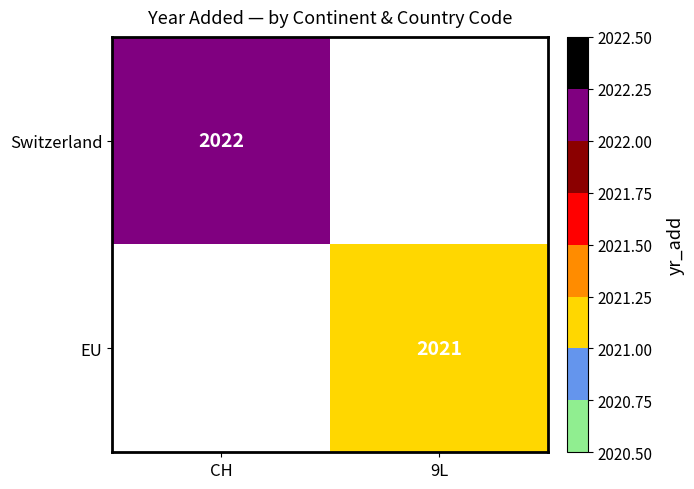

The value of Switzerland at CH is 2022. True or false?

True